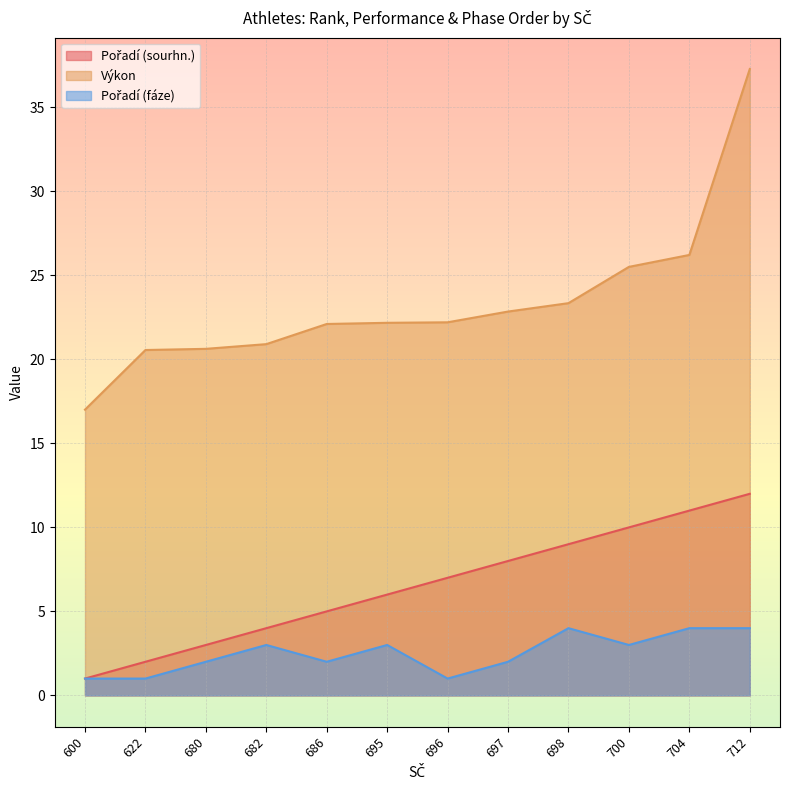

How many categories are shown in the chart?

12